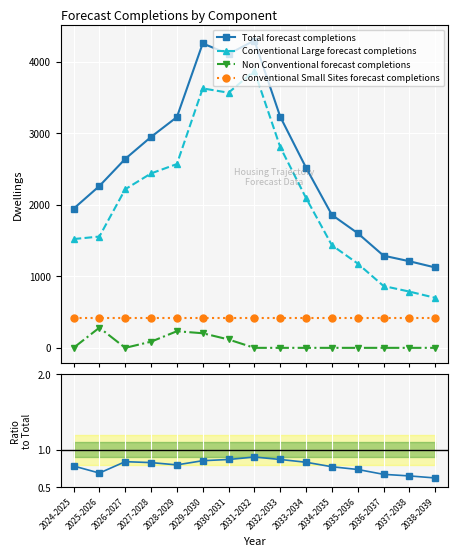

Rank the categories by Non Conventional forecast completions value from lowest to highest.

2024-2025, 2026-2027, 2031-2032, 2032-2033, 2033-2034, 2034-2035, 2035-2036, 2036-2037, 2037-2038, 2038-2039, 2027-2028, 2030-2031, 2029-2030, 2028-2029, 2025-2026